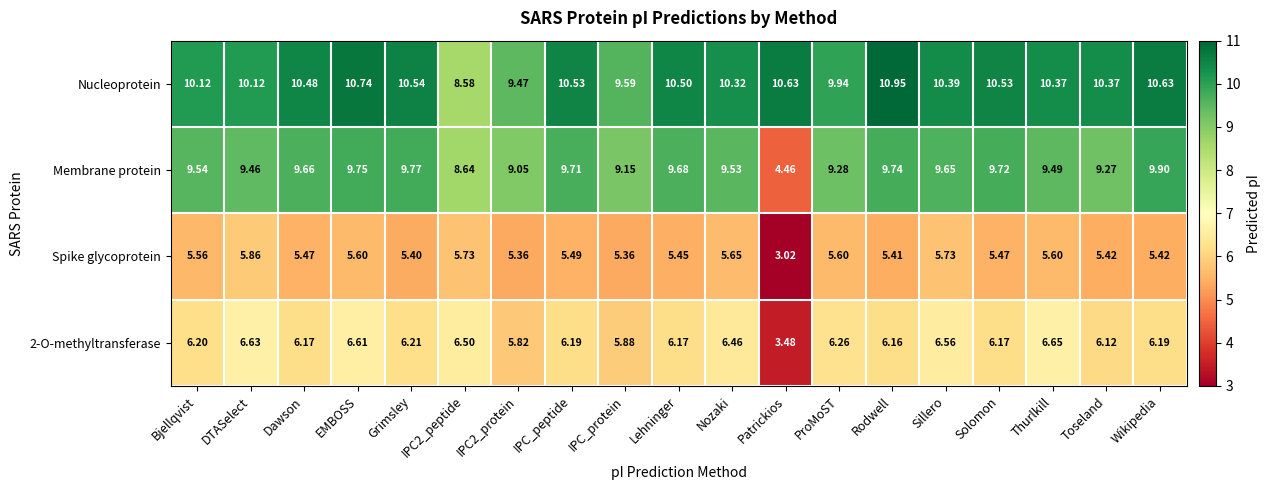

Which series has the widest spread of values?

Membrane protein